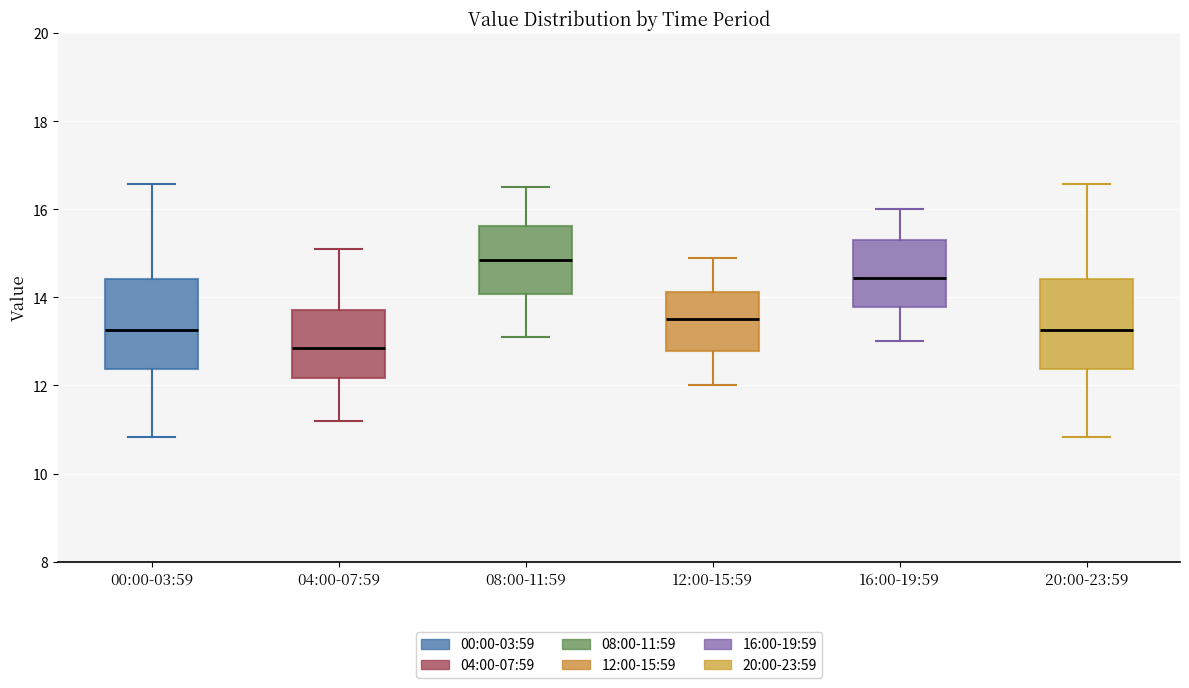

Reading left to right, transcribe this box plot: for each box, give where its median line is, the range the box spans, and where its two whiskers end, as read against the y-axis. The values are not printed on the chart, so give them approximately, as read against the axis.

00:00-03:59: median 13.2, box 12.4 to 14.4, whiskers 10.8 to 16.6
04:00-07:59: median 12.8, box 12.2 to 13.8, whiskers 11.2 to 15.2
08:00-11:59: median 14.8, box 14.0 to 15.6, whiskers 13.2 to 16.6
12:00-15:59: median 13.6, box 12.8 to 14.2, whiskers 12.0 to 15.0
16:00-19:59: median 14.4, box 13.8 to 15.4, whiskers 13.0 to 16.0
20:00-23:59: median 13.2, box 12.4 to 14.4, whiskers 10.8 to 16.6